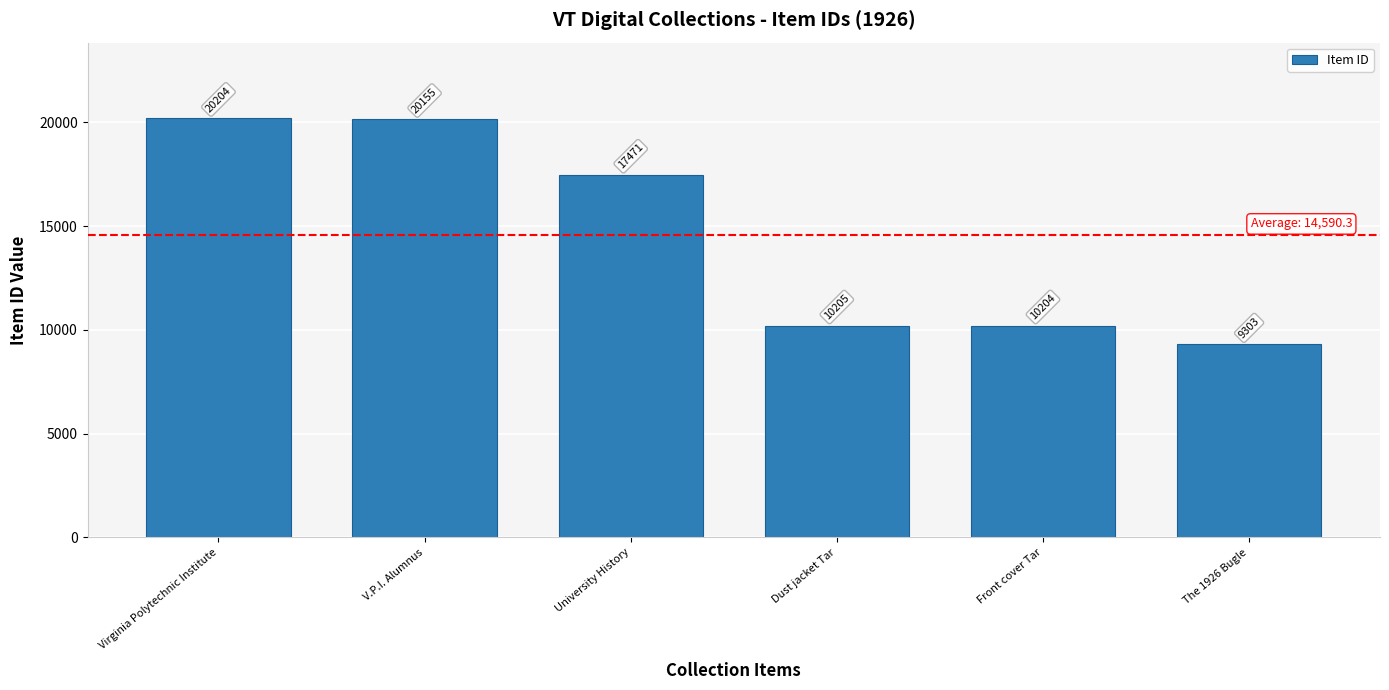

List the labels in order of value, smallest first.

The 1926 Bugle, Front cover Tar, Dust jacket Tar, University History, V.P.I. Alumnus, Virginia Polytechnic Institute